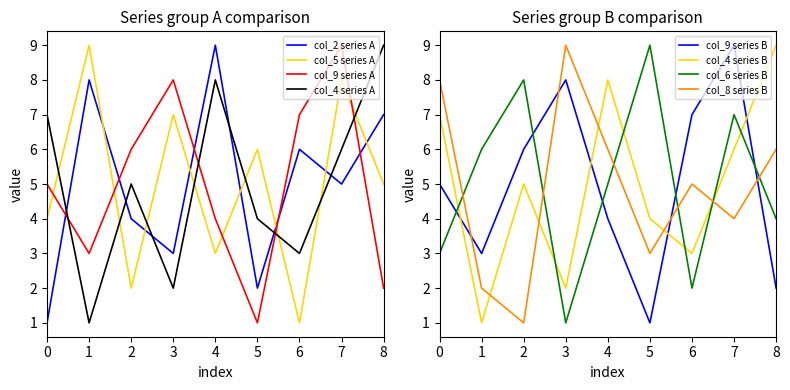

What is the difference between the maximum and second lowest values in the col_5 series?

7